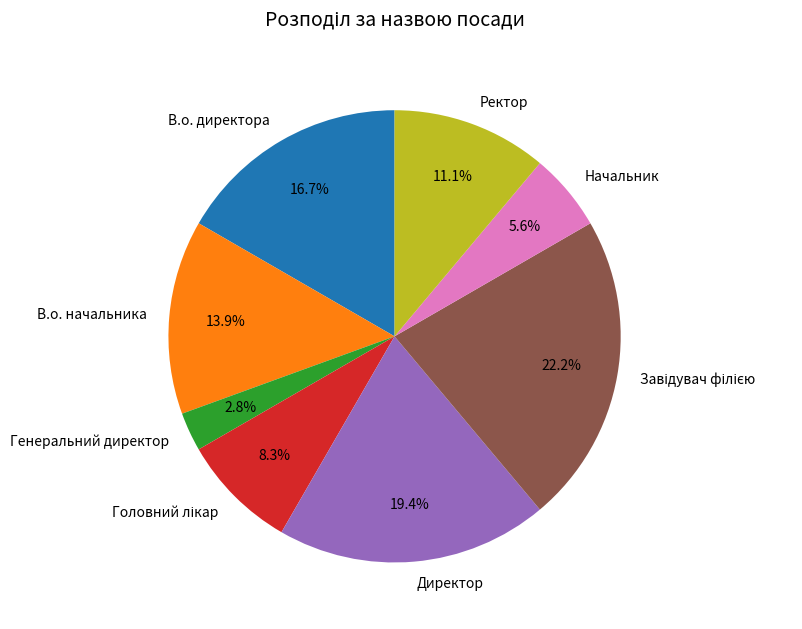

Which has a higher value, Генеральний директор or Директор?

Директор